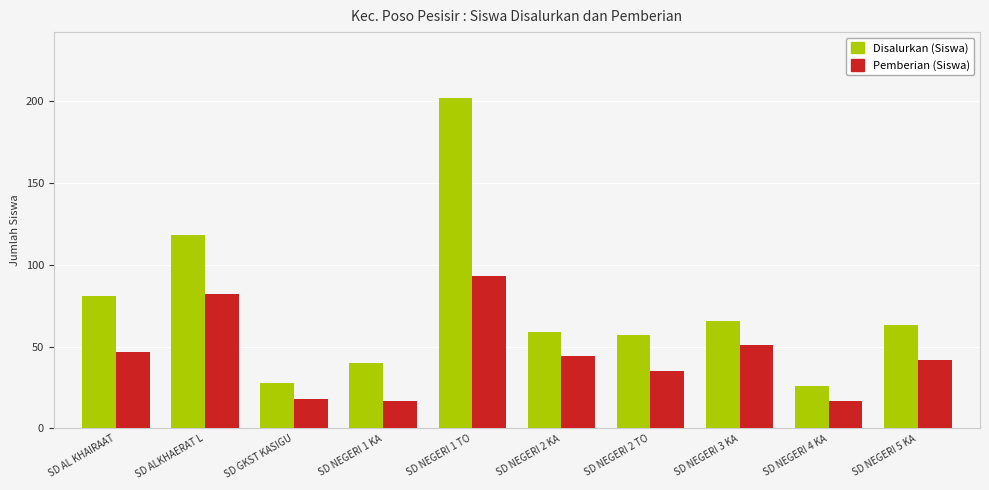

What is the lowest value of the Pemberian (Siswa) series?

17